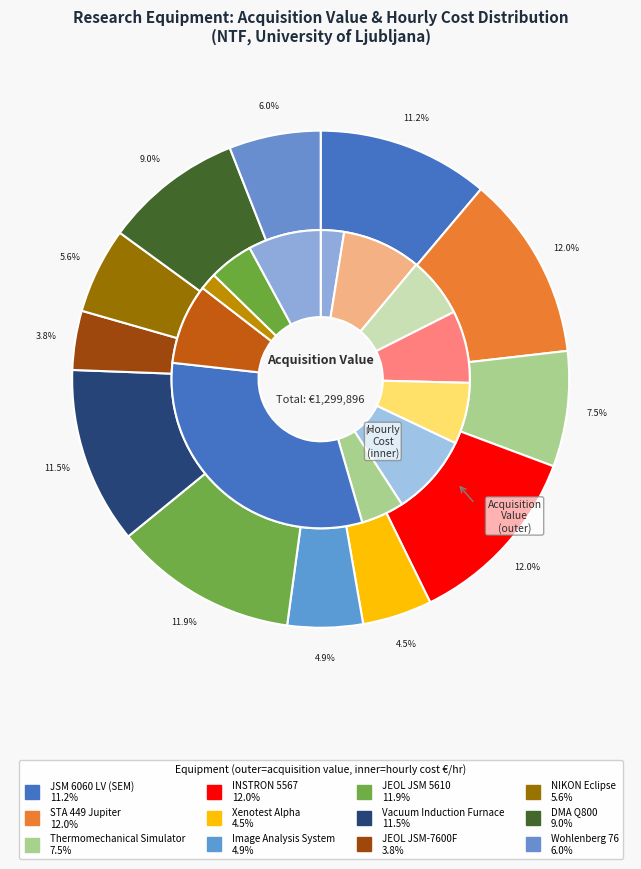

Which slice is the smallest?

JEOL JSM-7600F